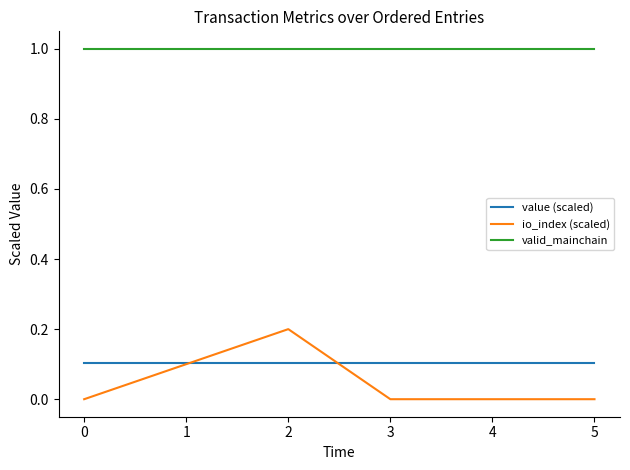

Reading left to right, extract all data points from this chart.

value (scaled): 0=0.1	1=0.1	2=0.1	3=0.1	4=0.1	5=0.1
io_index (scaled): 0=0.0	1=0.1	2=0.2	3=0.0	4=0.0	5=0.0
valid_mainchain: 0=1.0	1=1.0	2=1.0	3=1.0	4=1.0	5=1.0